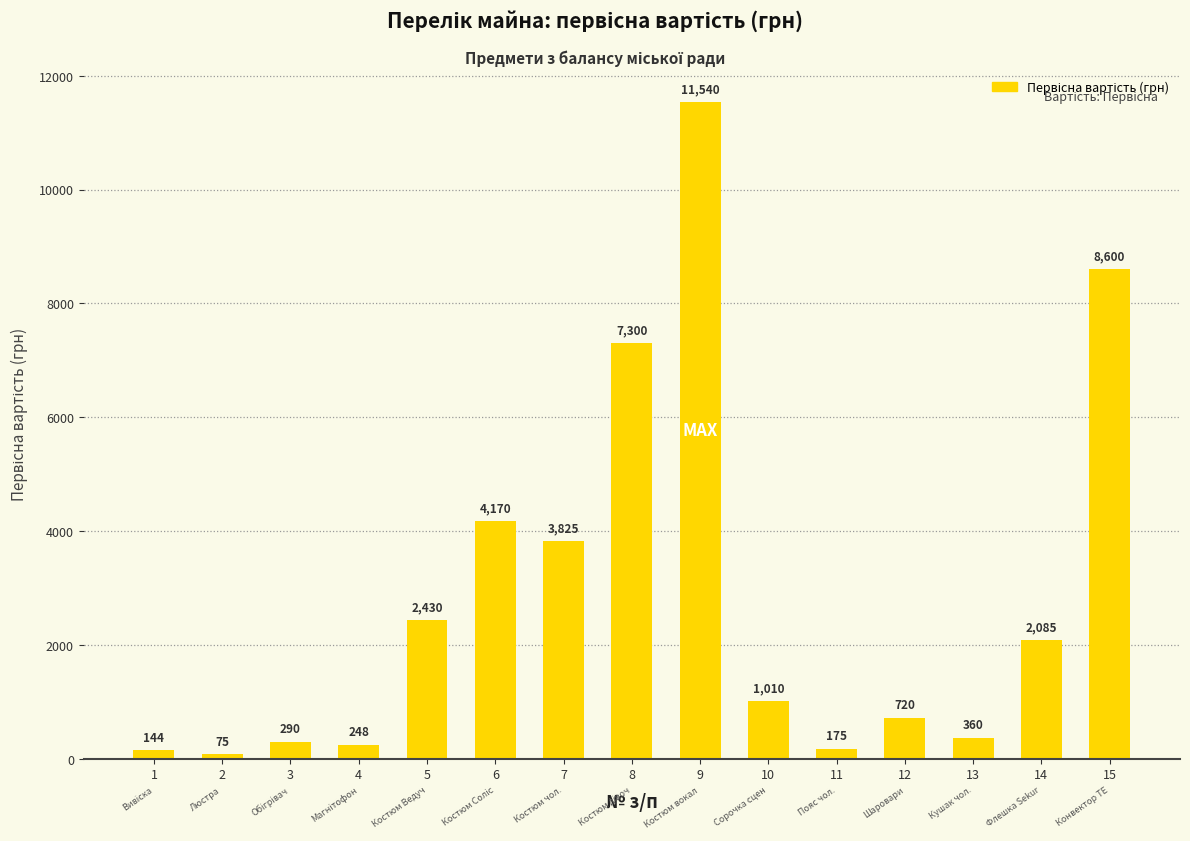

At which category does the chart reach its peak across all series?

9